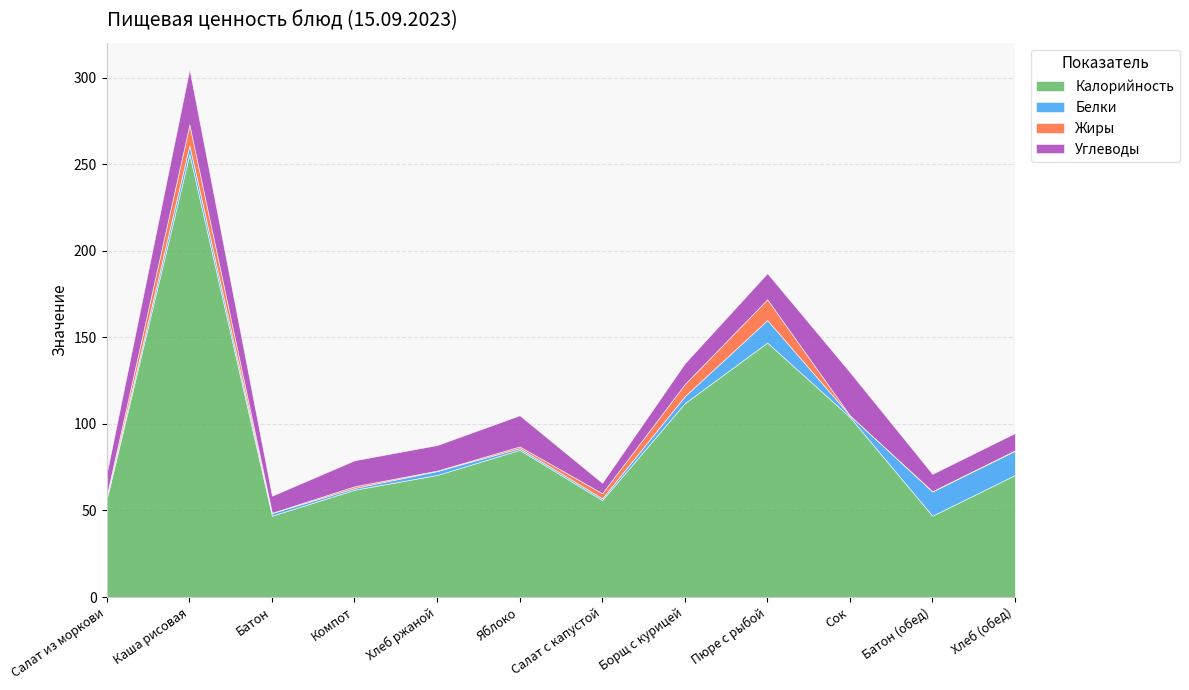

True or false: Углеводы and Белки intersect in this chart.

True